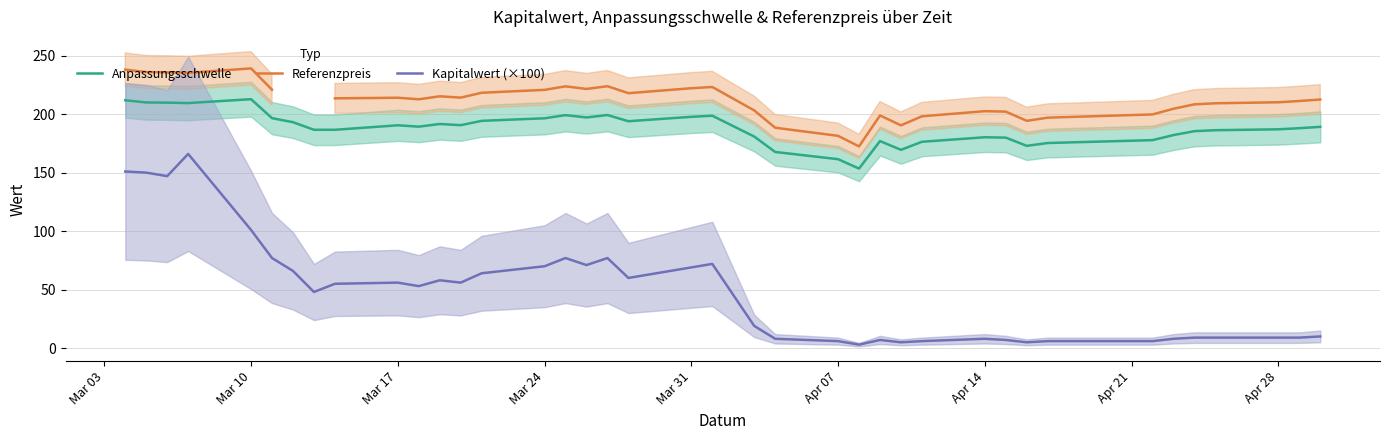

True or false: Kapitalwert (×100) and Referenzpreis cross at least once.

False